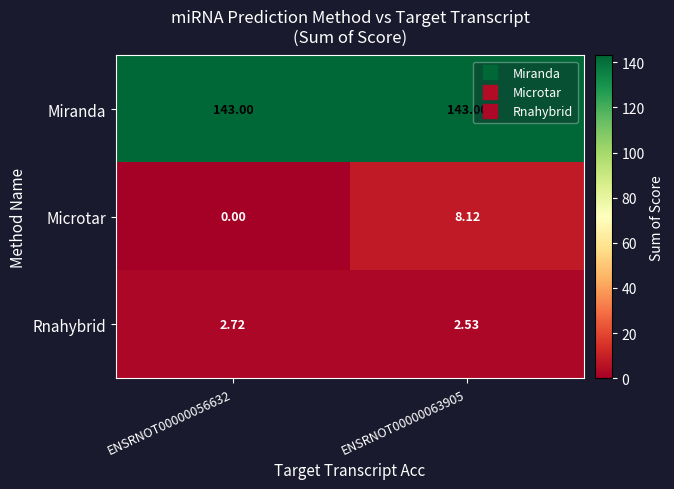

Rank the series by their maximum value, from highest to lowest.

Miranda, Microtar, Rnahybrid